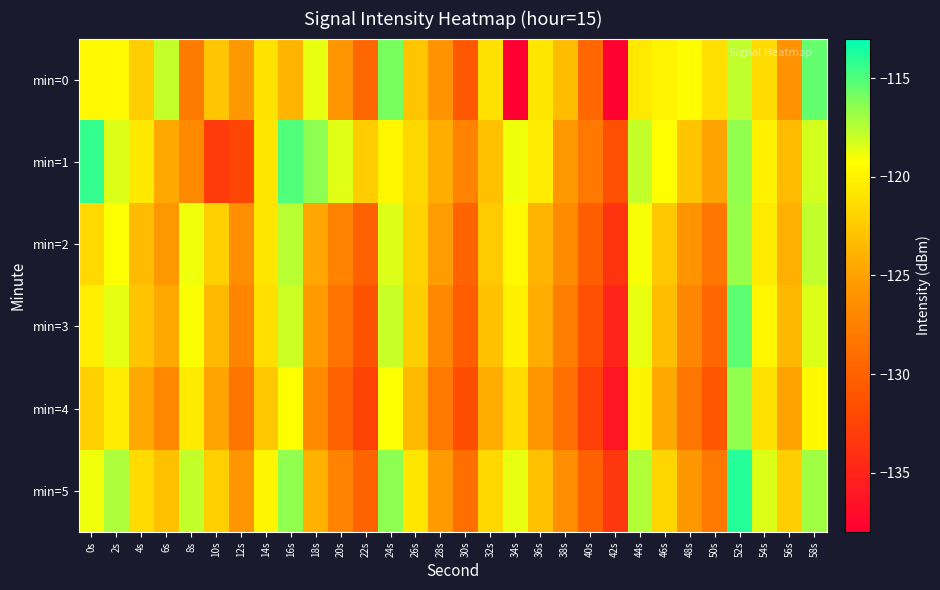

Reading left to right, extract all data points from this chart.

min=0: 0s=-119.7	2s=-119.6	4s=-122.3	6s=-117.9	8s=-127.9	10s=-122.8	12s=-125.5	14s=-121.0	16s=-123.8	18s=-118.7	20s=-125.8	22s=-129.5	24s=-116.0	26s=-122.7	28s=-125.9	30s=-130.8	32s=-121.1	34s=-137.9	36s=-120.8	38s=-123.3	40s=-129.6	42s=-137.6	44s=-120.5	46s=-120.0	48s=-119.4	50s=-121.2	52s=-117.7	54s=-121.4	56s=-126.0	58s=-115.5
min=1: 0s=-114.3	2s=-118.4	4s=-120.6	6s=-124.5	8s=-126.7	10s=-133.1	12s=-132.3	14s=-120.8	16s=-115.0	18s=-116.5	20s=-118.5	22s=-122.3	24s=-119.8	26s=-121.6	28s=-124.2	30s=-127.3	32s=-123.1	34s=-118.9	36s=-120.4	38s=-125.6	40s=-128.2	42s=-131.5	44s=-117.8	46s=-119.3	48s=-122.7	50s=-124.9	52s=-116.6	54s=-120.1	56s=-123.4	58s=-118.2
min=2: 0s=-121.5	2s=-119.2	4s=-123.4	6s=-125.6	8s=-118.9	10s=-122.1	12s=-126.3	14s=-120.8	16s=-117.5	18s=-124.7	20s=-127.2	22s=-130.1	24s=-118.4	26s=-121.9	28s=-125.3	30s=-129.7	32s=-122.4	34s=-119.6	36s=-123.8	38s=-126.5	40s=-130.2	42s=-133.7	44s=-119.1	46s=-122.6	48s=-125.9	50s=-128.3	52s=-116.8	54s=-120.5	56s=-124.1	58s=-117.7
min=3: 0s=-120.3	2s=-118.6	4s=-122.8	6s=-124.5	8s=-119.2	10s=-123.5	12s=-127.1	14s=-121.3	16s=-118.0	18s=-125.4	20s=-128.6	22s=-131.2	24s=-117.9	26s=-122.2	28s=-126.8	30s=-130.3	32s=-123.0	34s=-120.1	36s=-124.4	38s=-127.7	40s=-131.5	42s=-134.9	44s=-118.7	46s=-123.2	48s=-127.0	50s=-129.6	52s=-115.3	54s=-119.8	56s=-123.6	58s=-118.4
min=4: 0s=-122.1	2s=-120.4	4s=-124.6	6s=-126.8	8s=-120.5	10s=-124.8	12s=-128.4	14s=-122.6	16s=-119.3	18s=-126.7	20s=-129.9	22s=-132.5	24s=-119.2	26s=-123.5	28s=-128.1	30s=-131.6	32s=-124.3	34s=-121.4	36s=-125.7	38s=-129.0	40s=-132.8	42s=-136.2	44s=-120.0	46s=-124.5	48s=-128.3	50s=-130.9	52s=-116.6	54s=-121.1	56s=-124.9	58s=-119.7
min=5: 0s=-118.9	2s=-117.2	4s=-121.4	6s=-123.1	8s=-117.8	10s=-122.1	12s=-125.7	14s=-119.9	16s=-116.6	18s=-124.0	20s=-127.2	22s=-129.8	24s=-116.5	26s=-120.8	28s=-125.4	30s=-128.9	32s=-121.6	34s=-118.7	36s=-123.0	38s=-126.3	40s=-130.1	42s=-133.5	44s=-117.3	46s=-121.8	48s=-125.6	50s=-128.2	52s=-113.9	54s=-118.4	56s=-122.2	58s=-117.0